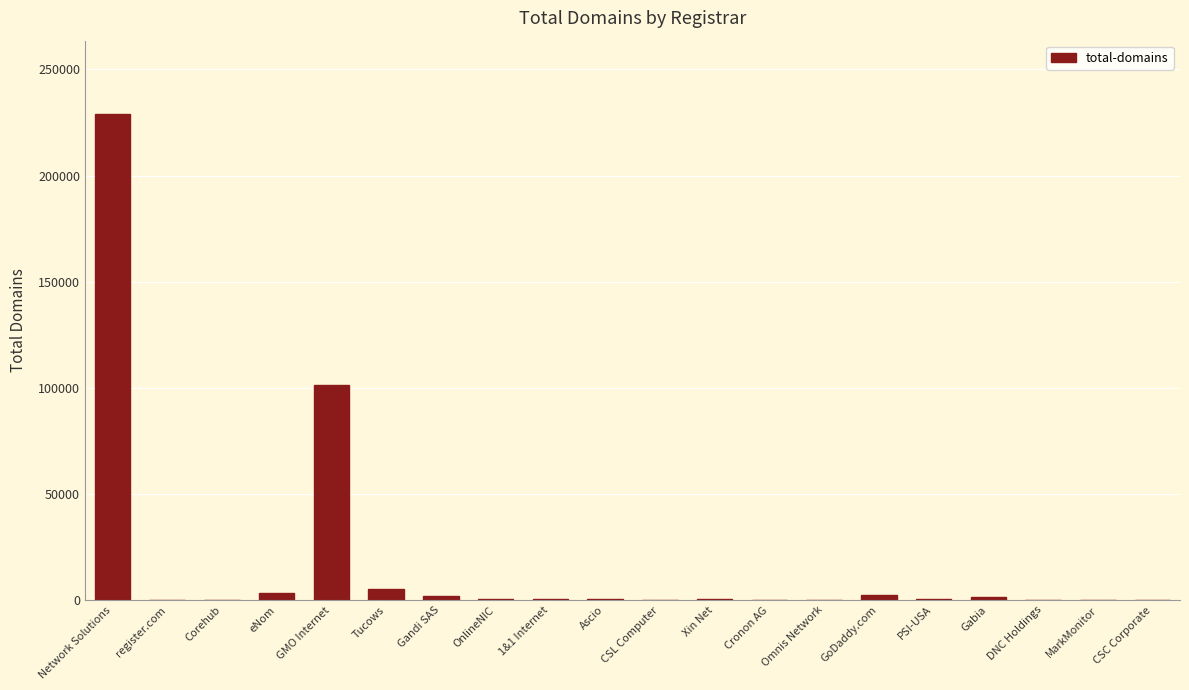

What is the sum of all values?

347090